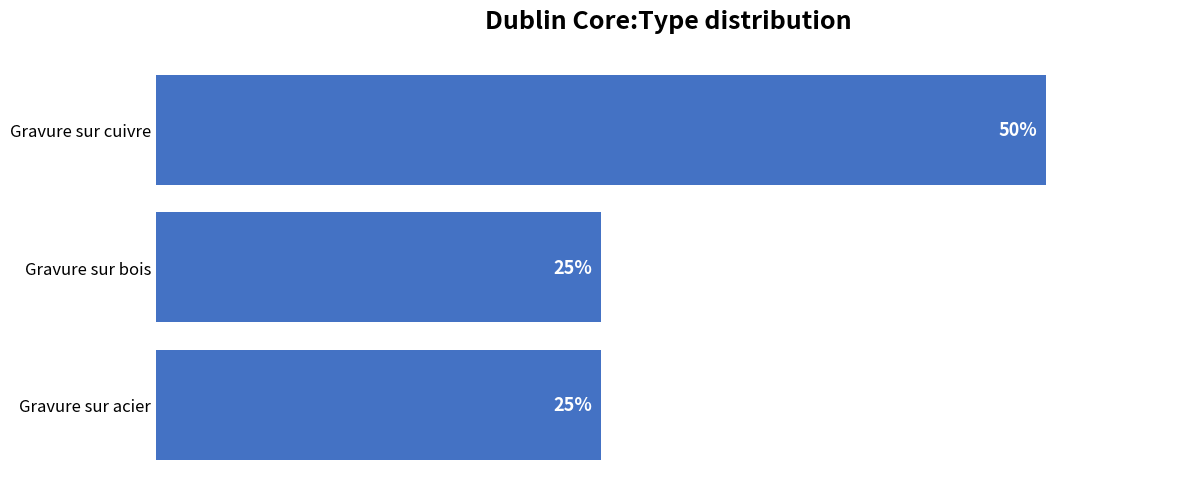

What is the label of the 3rd bar from the top?

Gravure sur acier